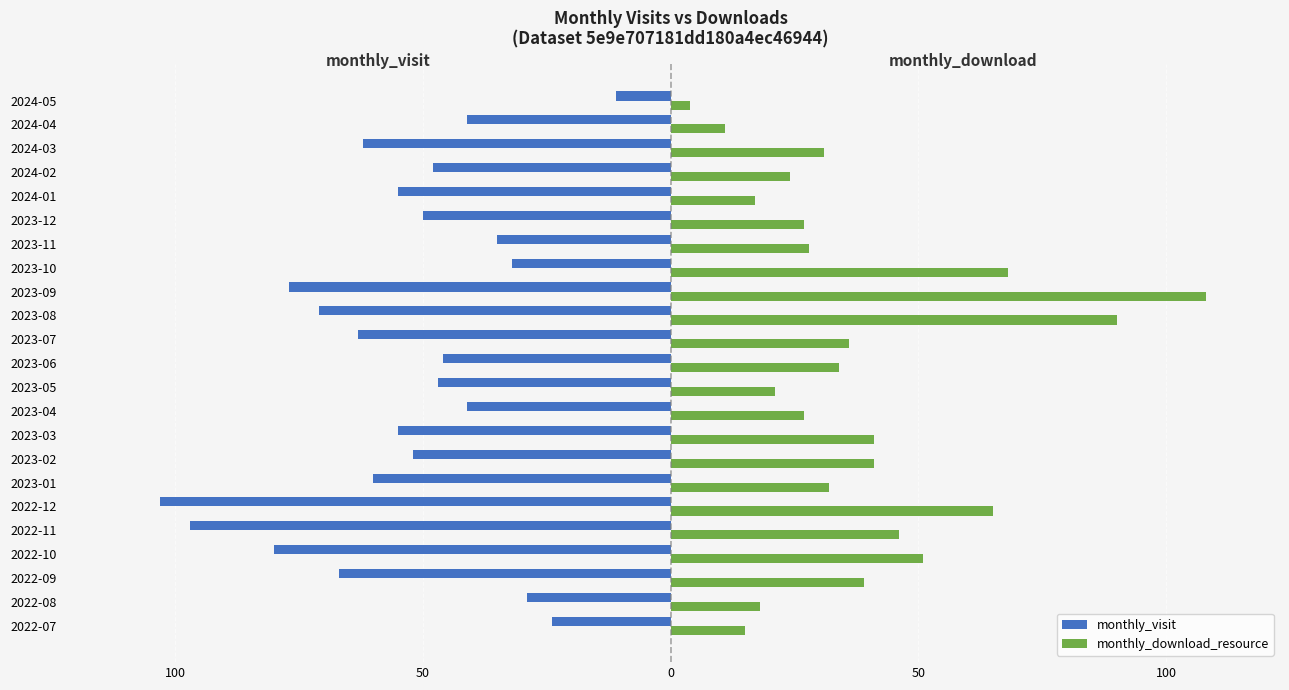

What are all the series names shown in the legend?

monthly_visit, monthly_download_resource